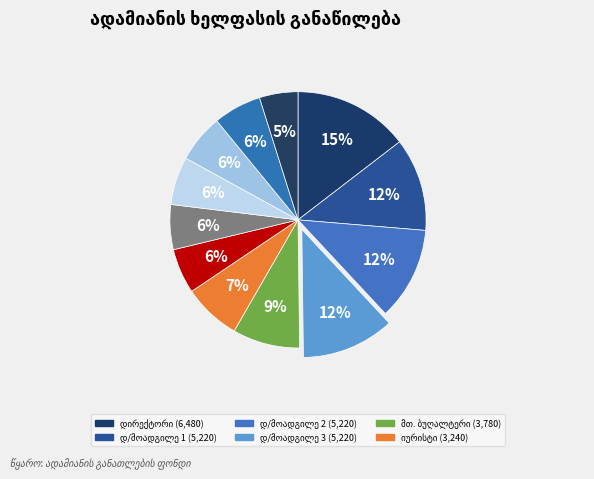

How many slices are in this pie chart?

12